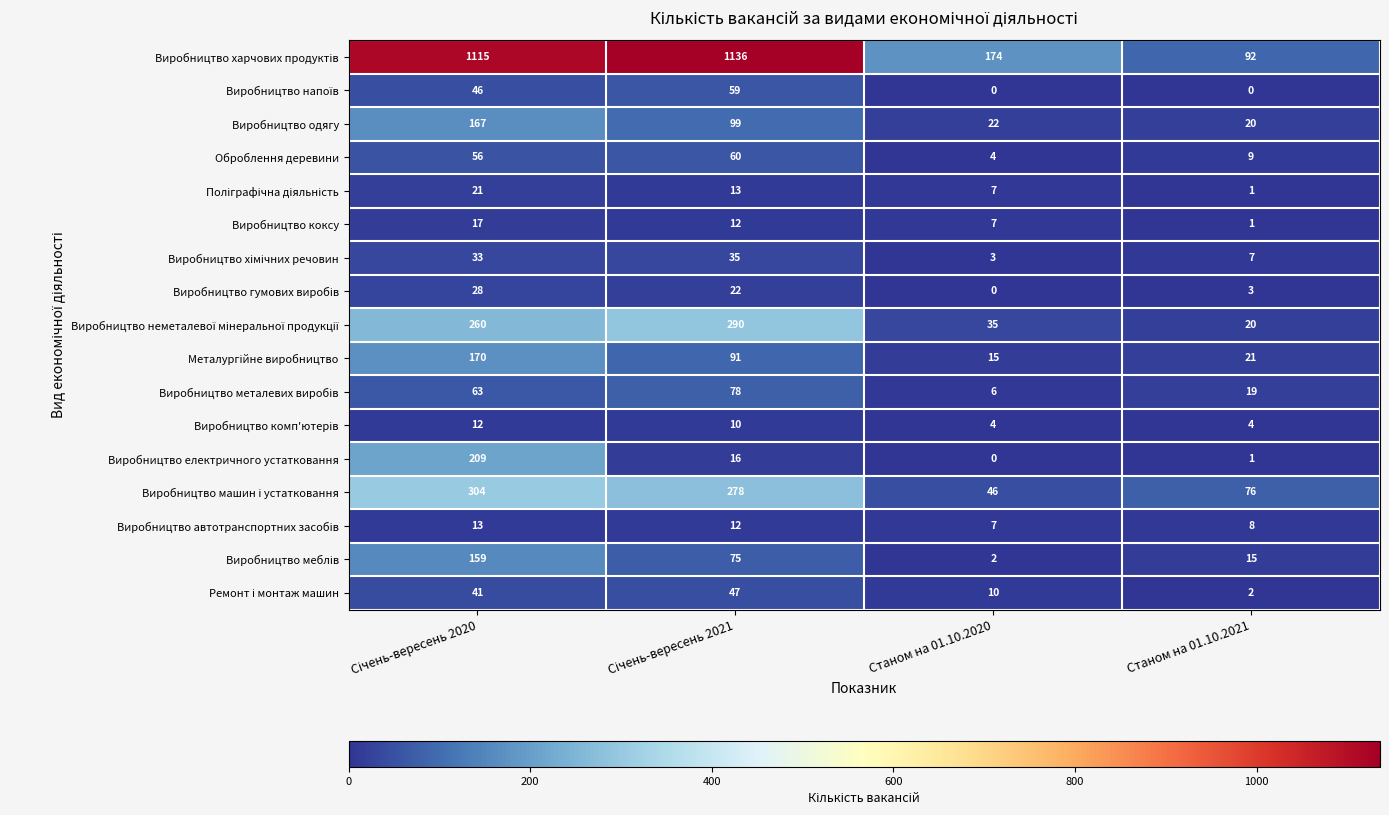

What is the sum of all Виробництво коксу values?

37